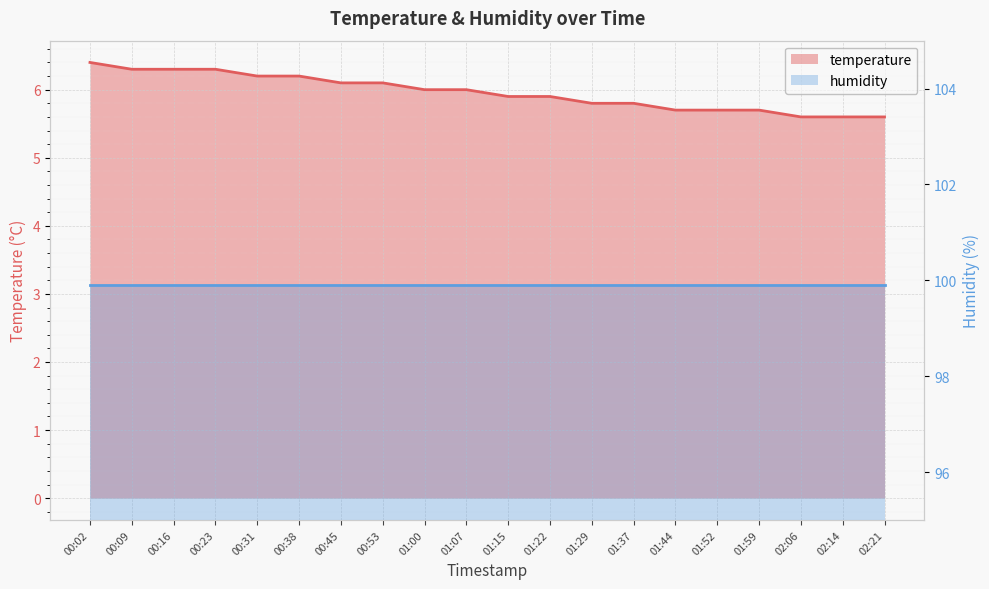

Approximately how many times larger is the value at 00:38 compared to 00:23?

1.0